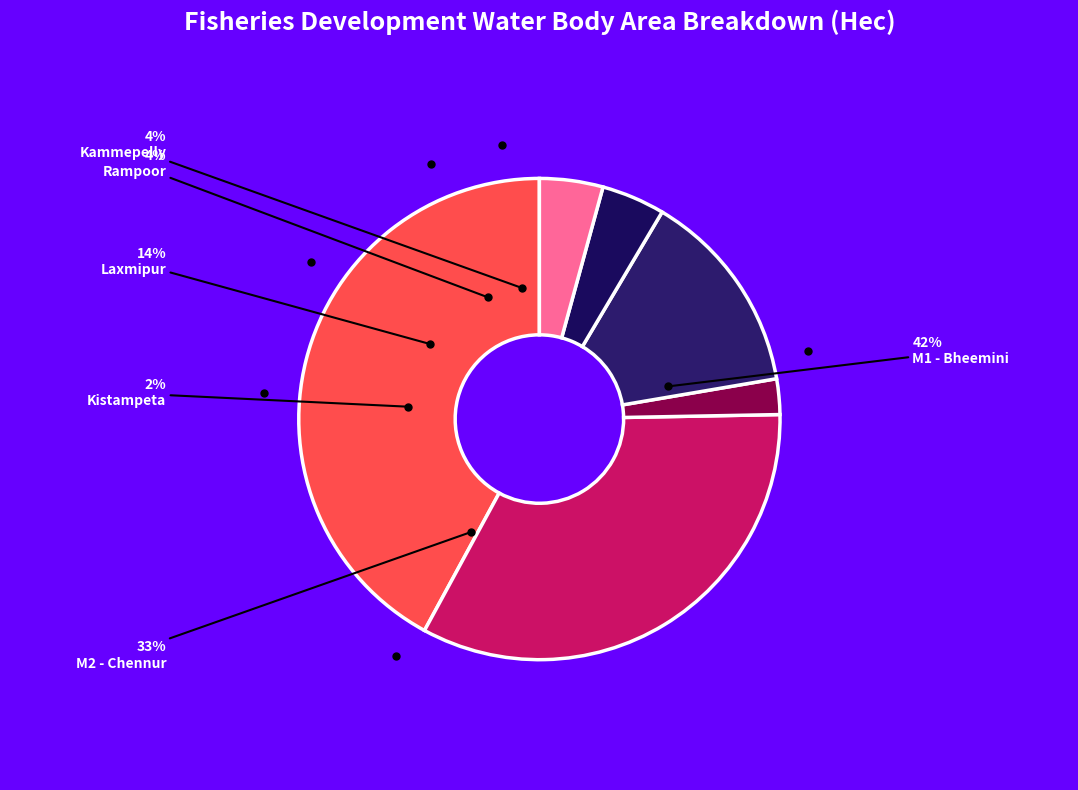

How many slices are in this pie chart?

6